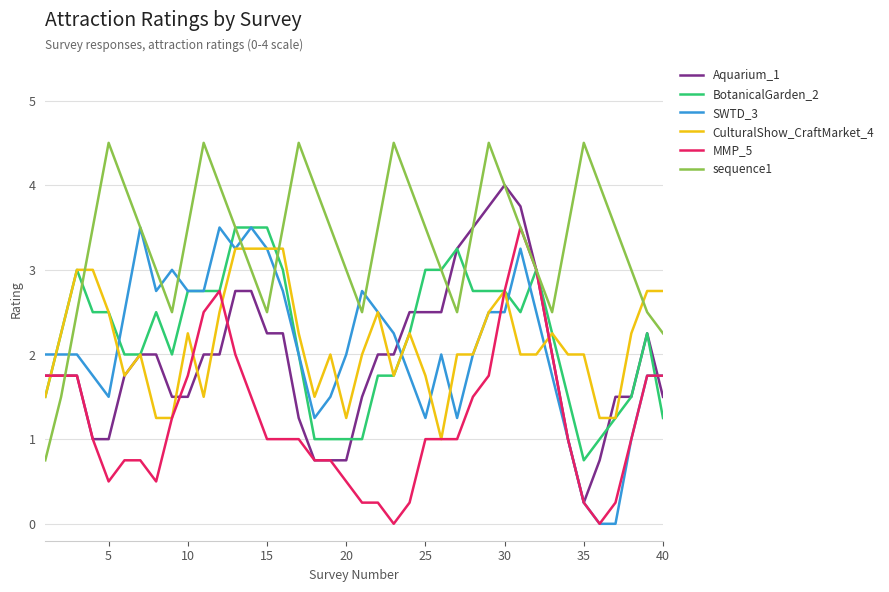

Which series has the largest total across all categories?

sequence1